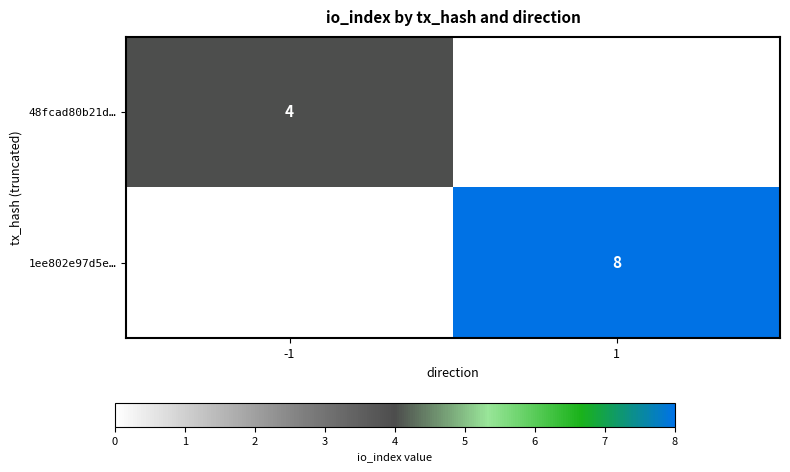

At which category does the chart reach its peak across all series?

1